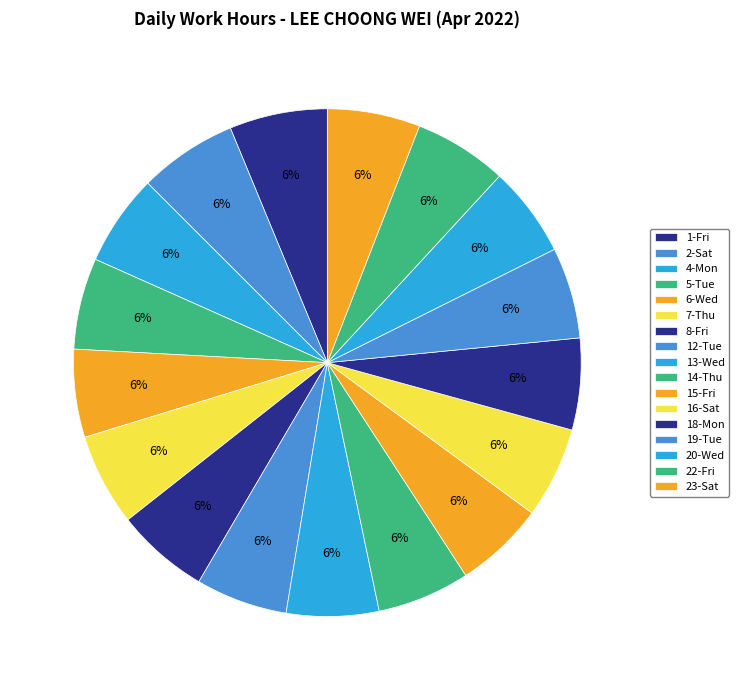

Is there a majority slice in this chart?

No